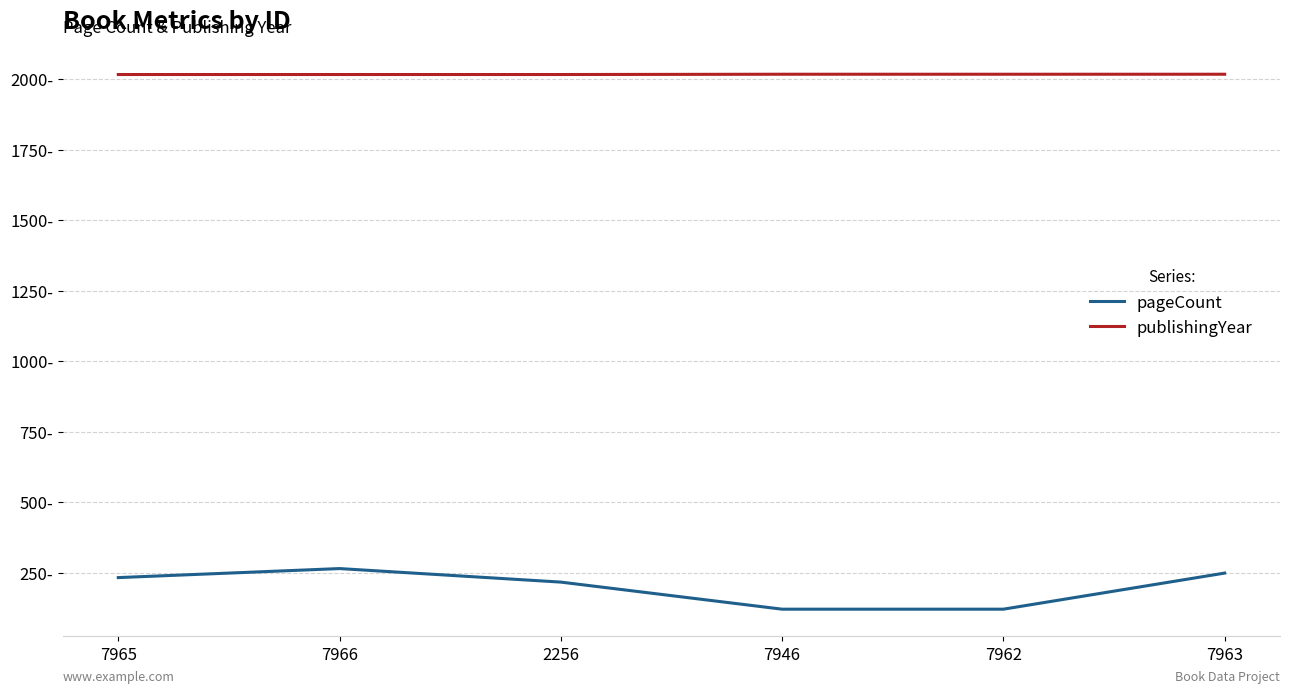

True or false: publishingYear has more than 2 interior local peaks.

False